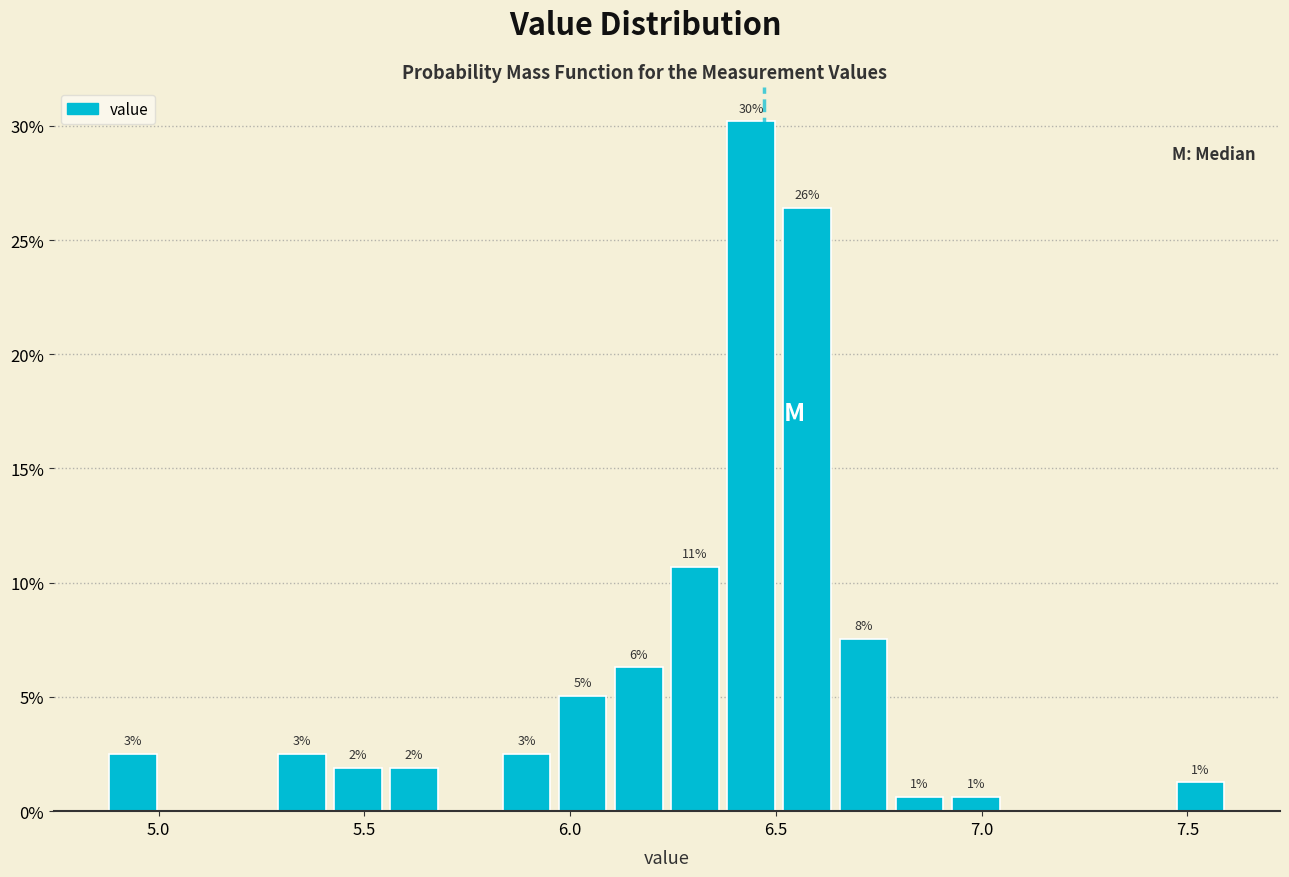

Around what value on the x-axis is the tallest bar? Give the approximate position of its centre, as read against the axis.

6.45